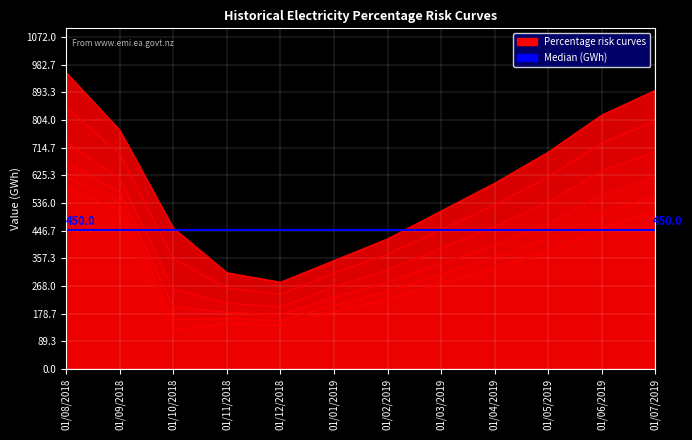

List the labels in order of 2% risk value, largest first.

01/08/2018, 01/07/2019, 01/06/2019, 01/09/2018, 01/05/2019, 01/04/2019, 01/03/2019, 01/02/2019, 01/10/2018, 01/01/2019, 01/11/2018, 01/12/2018